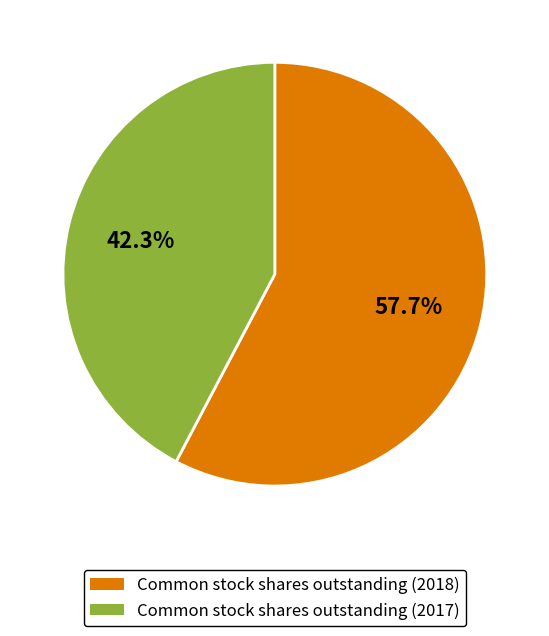

How many segments does this pie chart have?

2